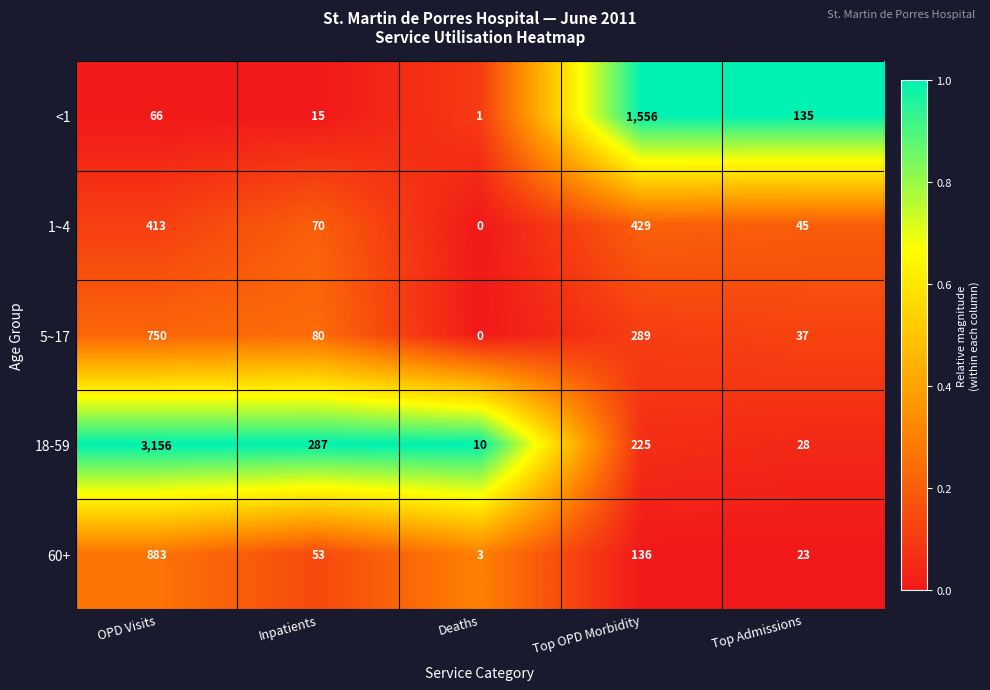

At Top Admissions, list the series in order from smallest to largest.

60+, 18-59, 5~17, 1~4, <1